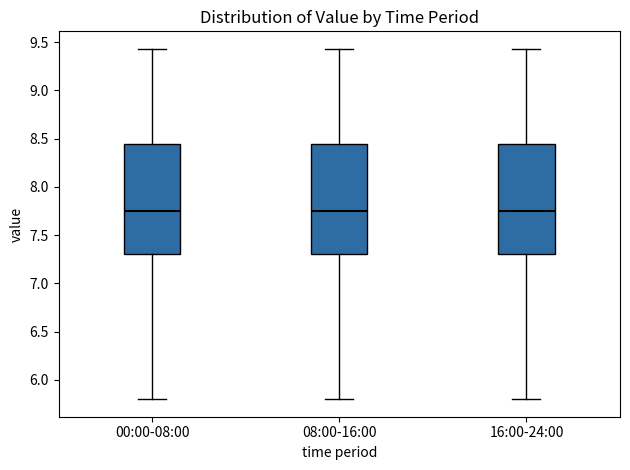

Reading left to right, read every box against the y-axis: the position of its median line, the range the box covers, and the ends of its whiskers. The values are not printed on the chart, so give them approximately, as read against the axis.

00:00-08:00: median 7.75, box 7.30 to 8.45, whiskers 5.80 to 9.45
08:00-16:00: median 7.75, box 7.30 to 8.45, whiskers 5.80 to 9.45
16:00-24:00: median 7.75, box 7.30 to 8.45, whiskers 5.80 to 9.45